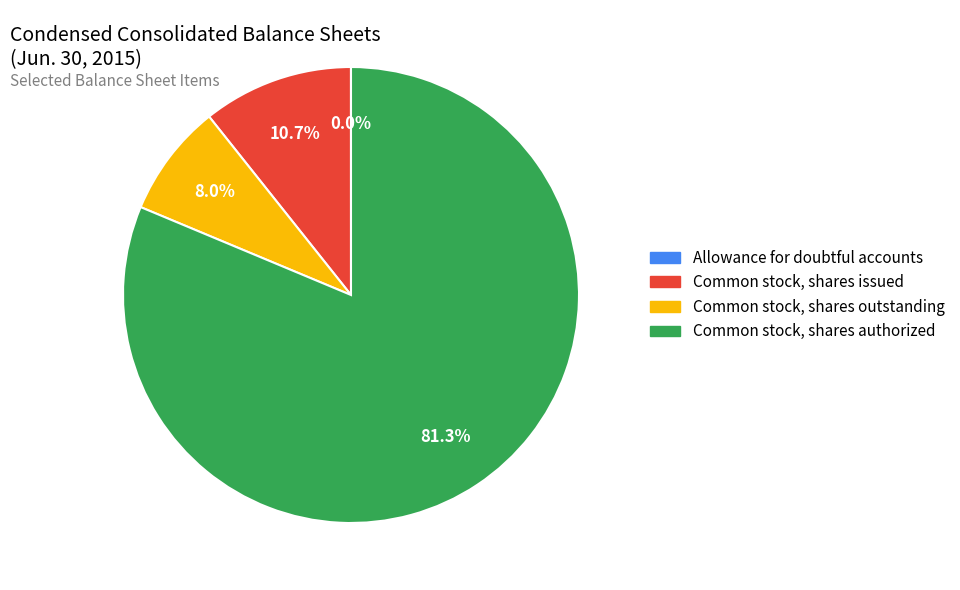

Is it true that Common stock, shares authorized is 81% of the pie?

True